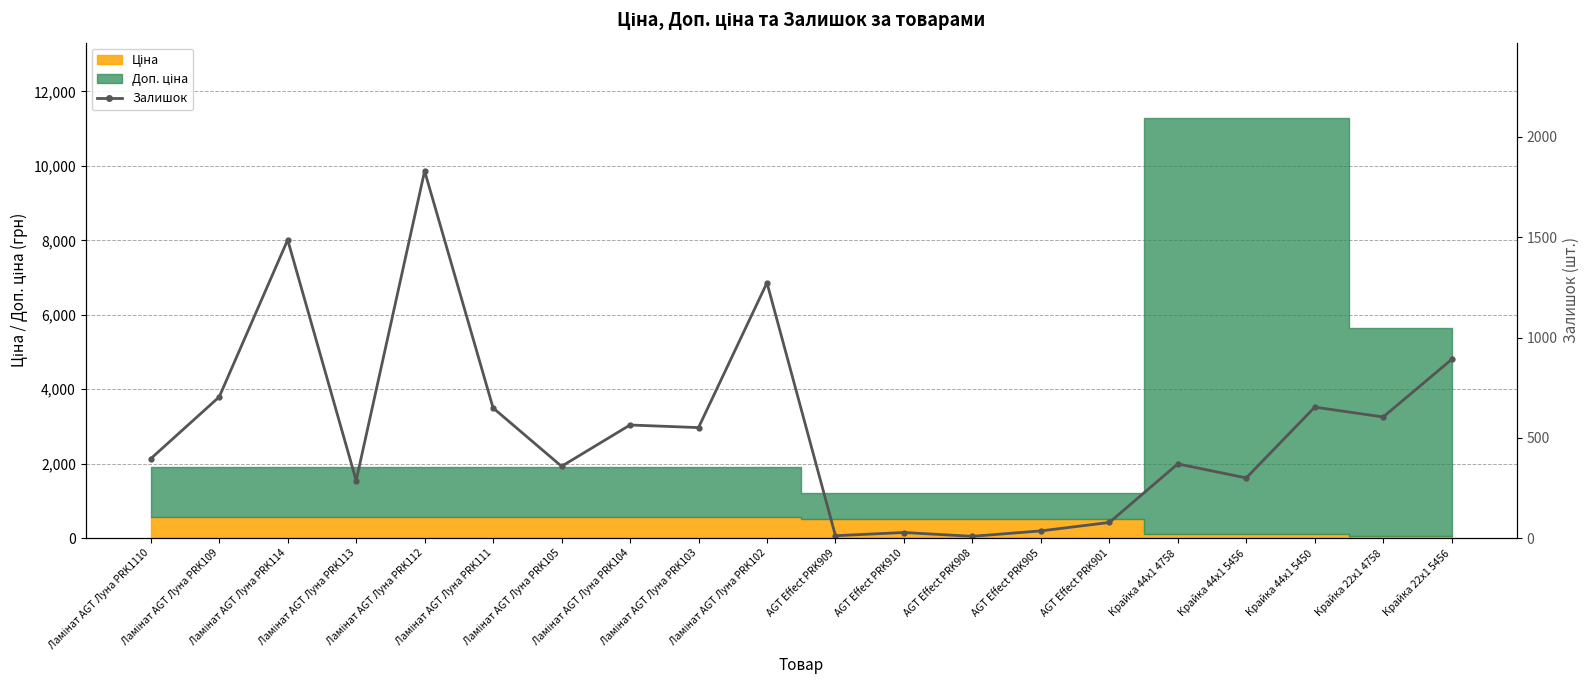

Which label corresponds to the smallest value in the chart?

AGT Effect PRK908